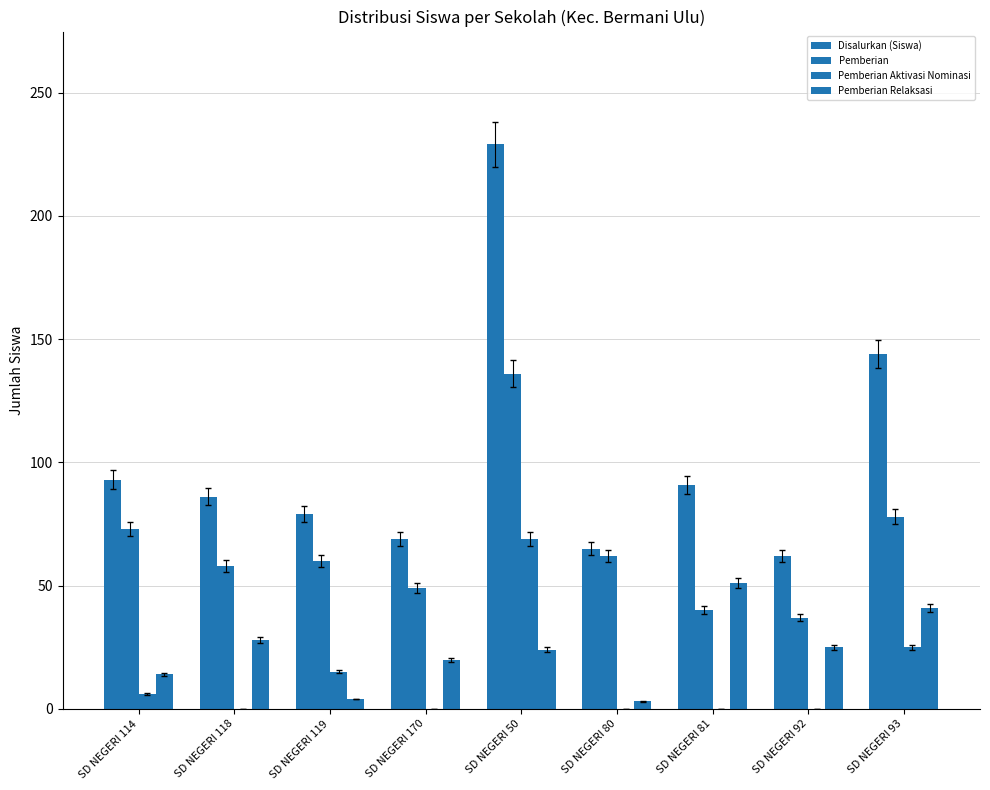

Does the chart contain stacked bars?

No